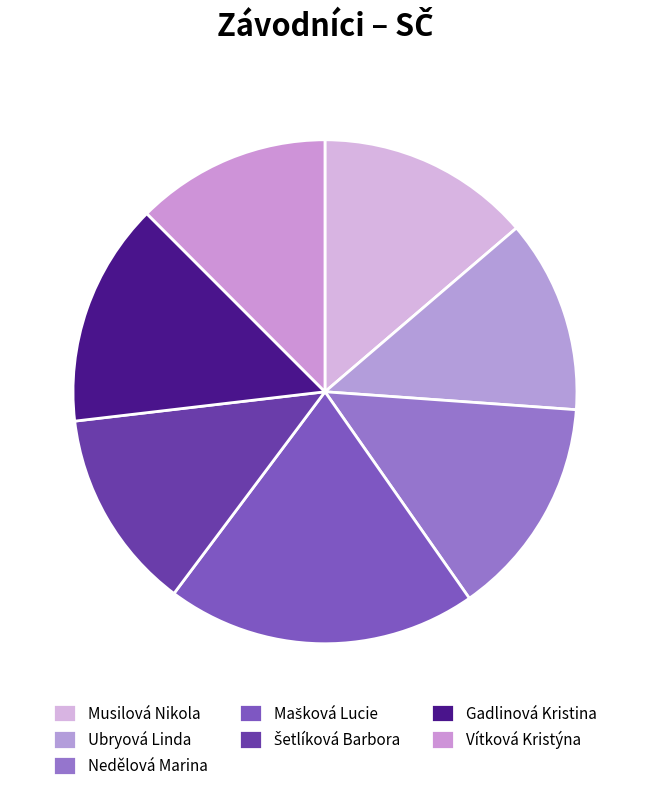

Is it true that Nedělová Marina is 14% of the pie?

True